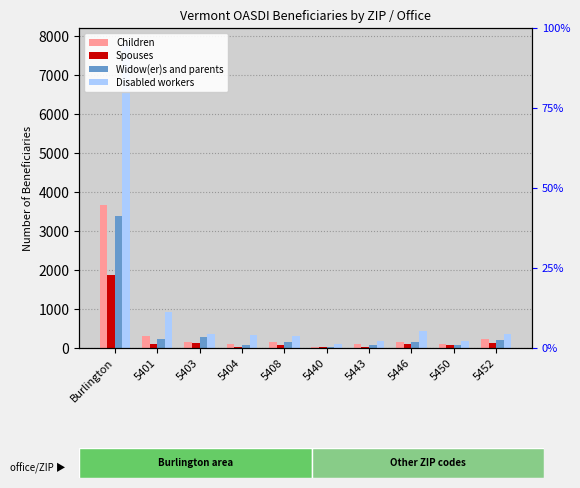

What is the difference between the maximum and minimum values in the Spouses series?

1840